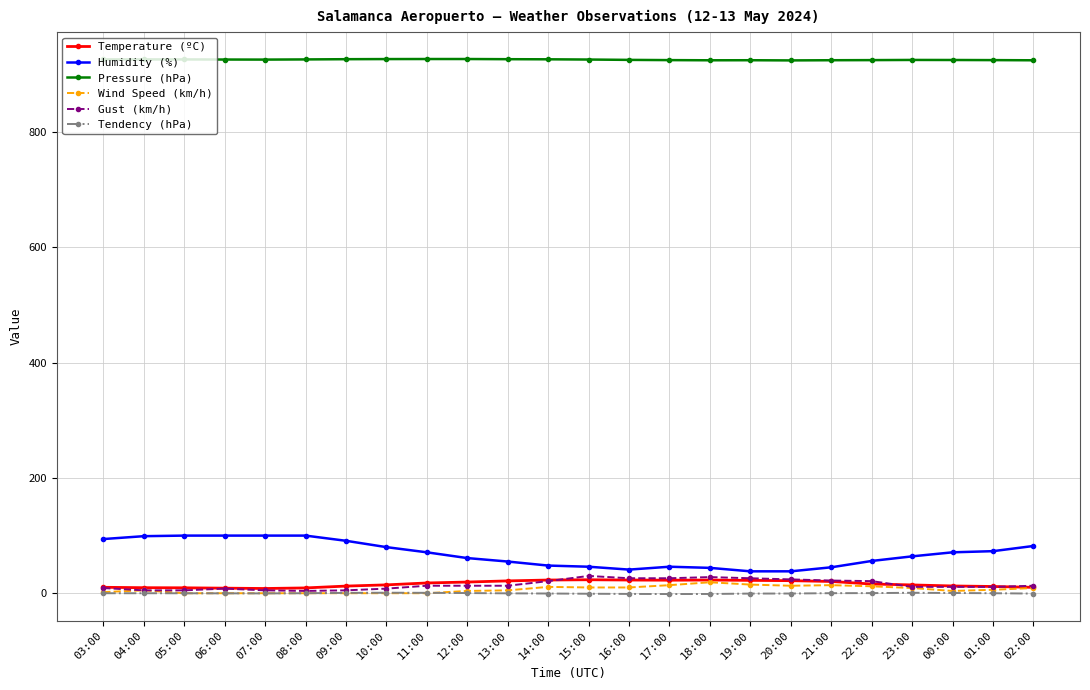

What is the highest value of the Humidity (%) series?

100.0